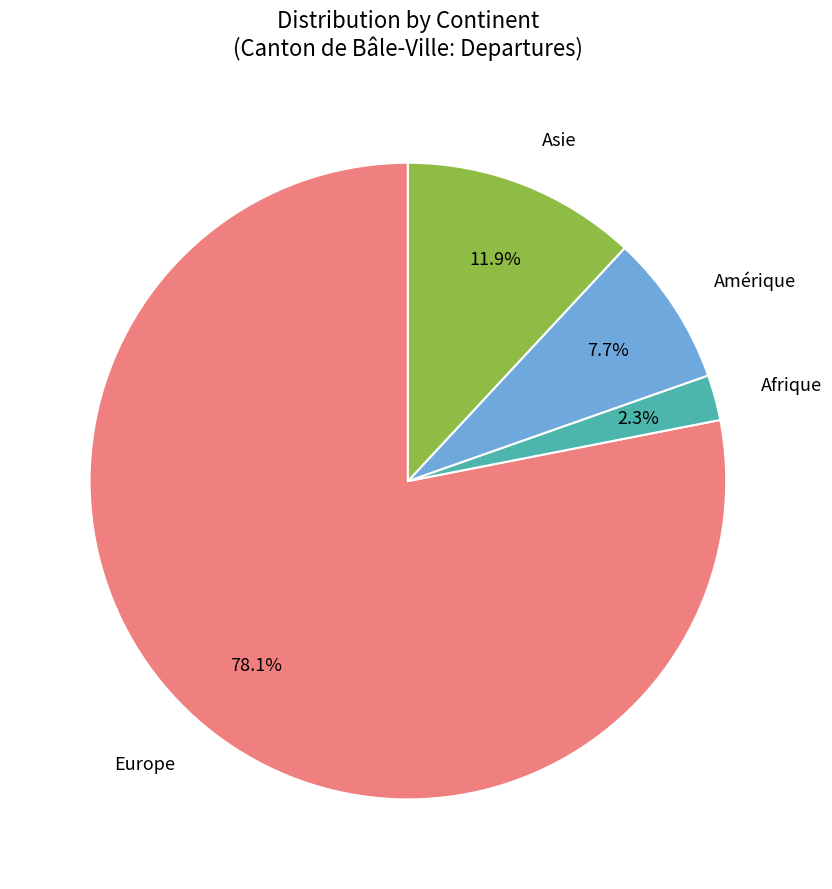

Is there any slice that represents more than half of the pie?

Yes